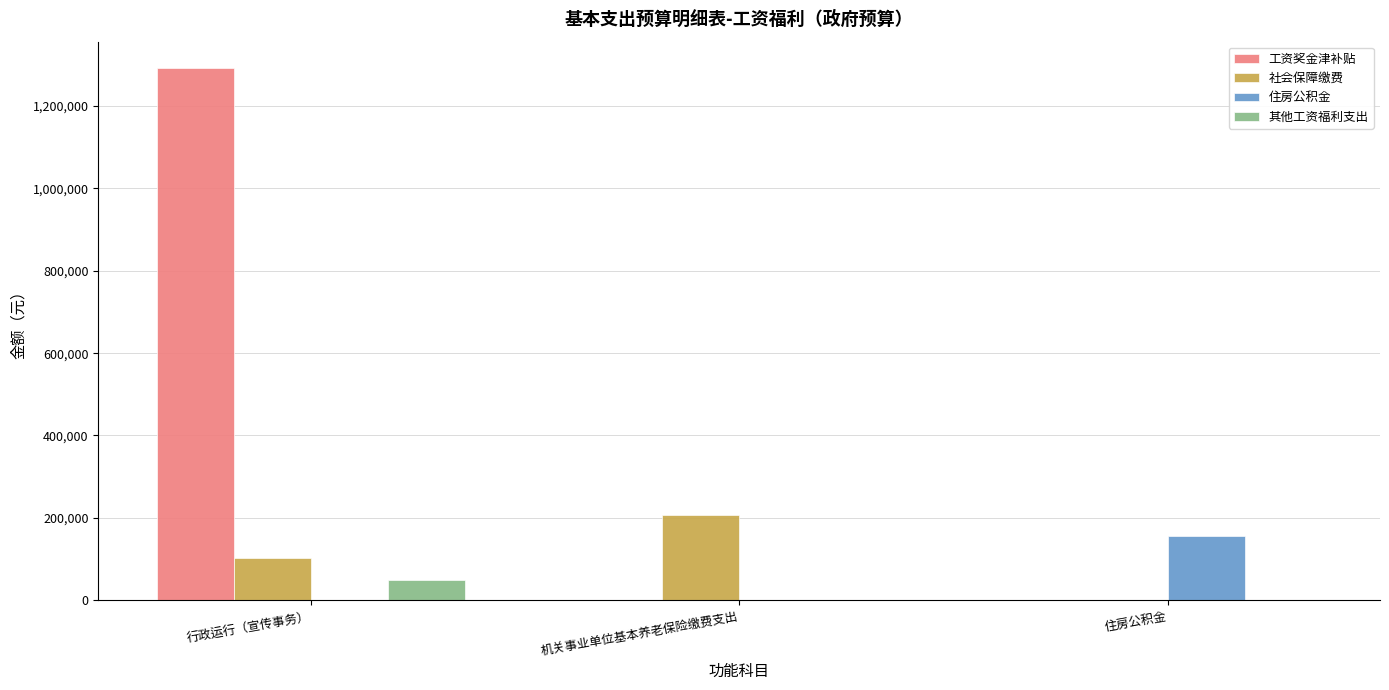

What is the difference between the 社会保障缴费 values at 机关事业单位基本养老保险缴费支出 and 行政运行（宣传事务）?

103054.7